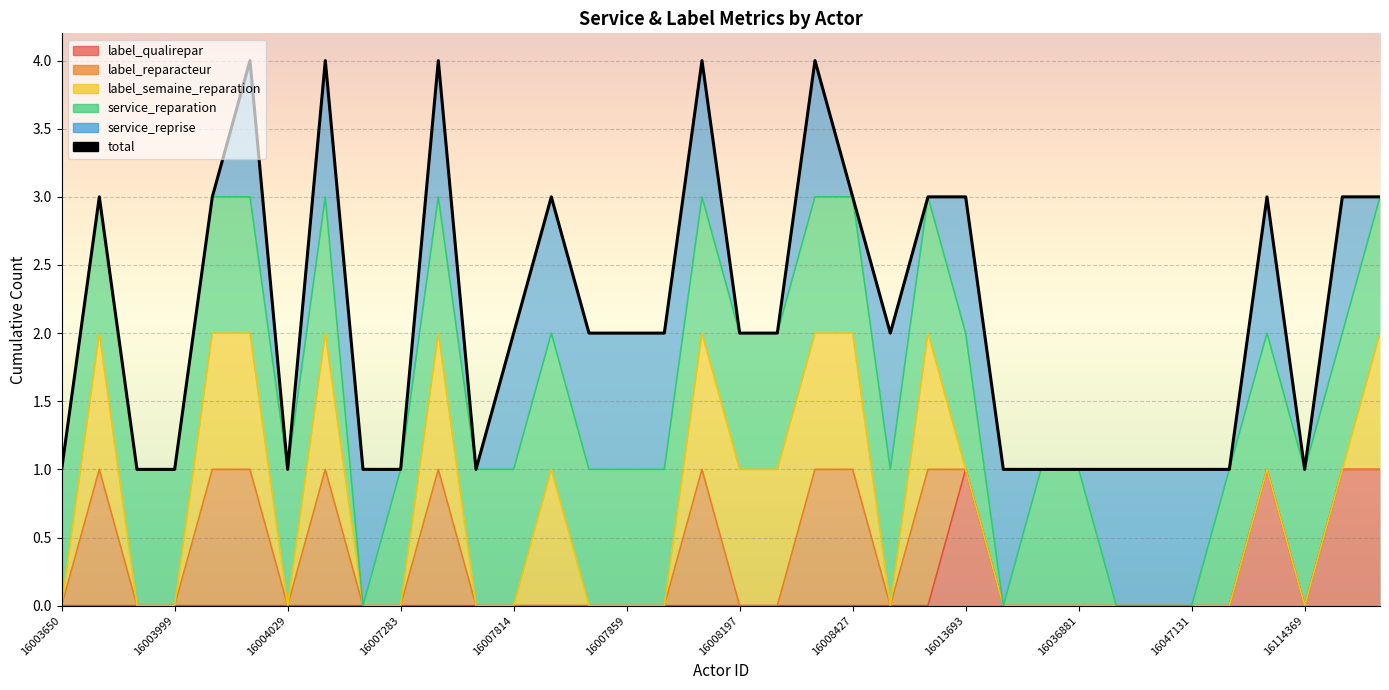

The chart shows a value of 2 at 16007814. True or false?

True